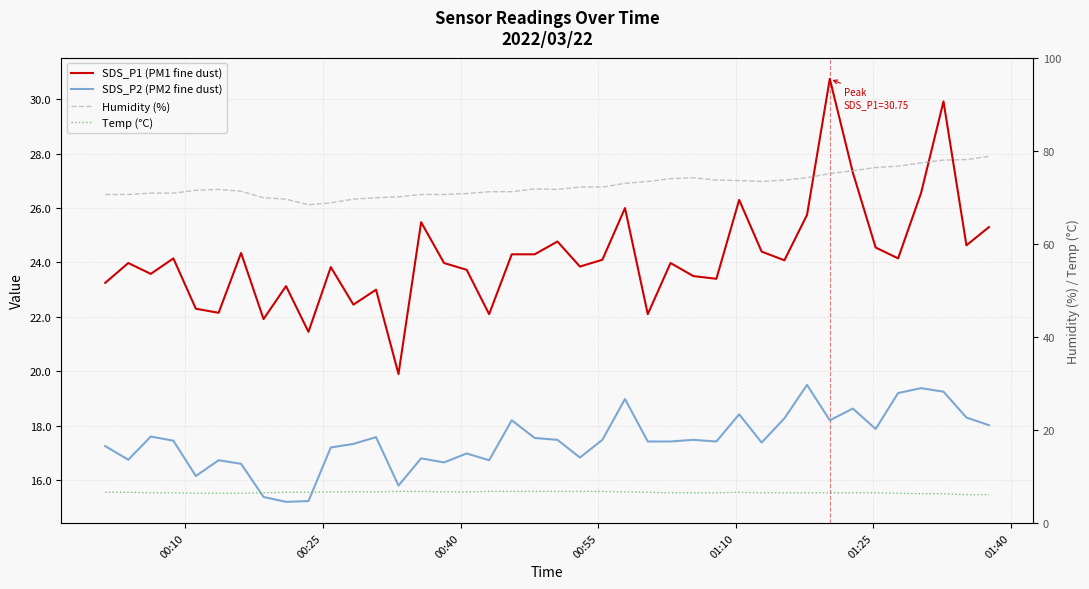

True or false: Humidity (%) and SDS_P2 (PM2 fine dust) intersect in this chart.

False